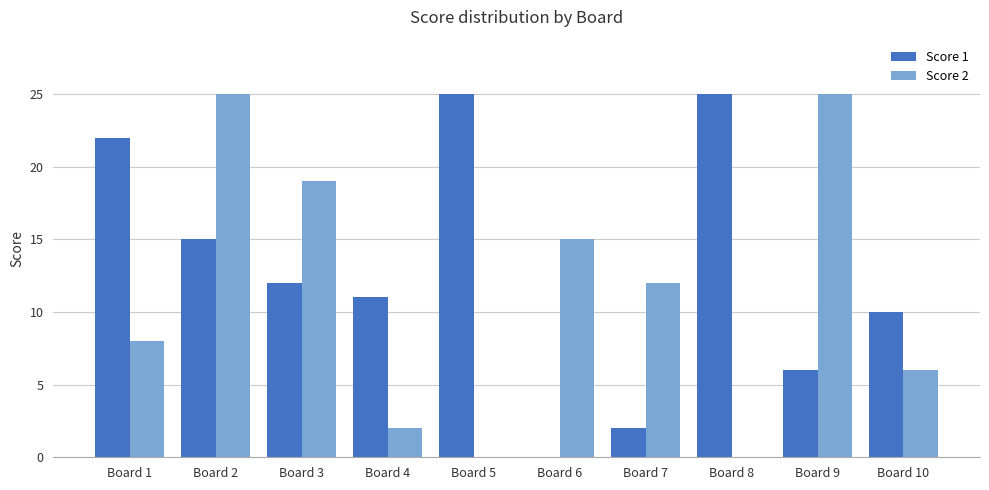

How many groups of bars are there?

10